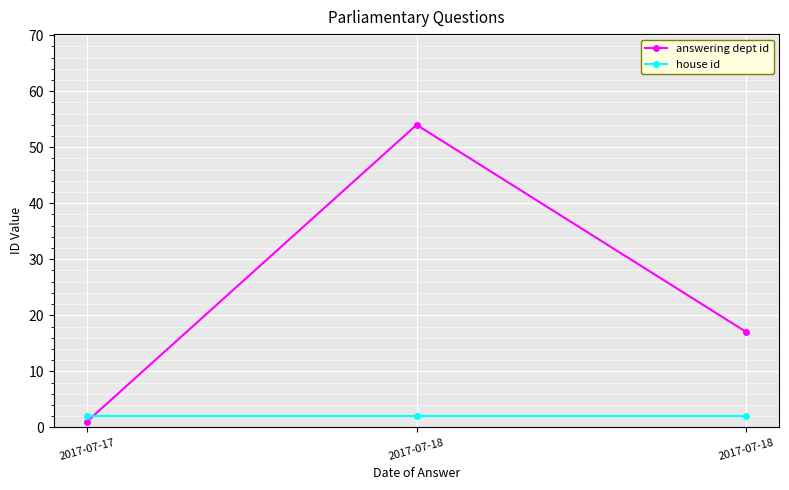

The value of answering dept id at 2017-07-17 is 1. True or false?

True